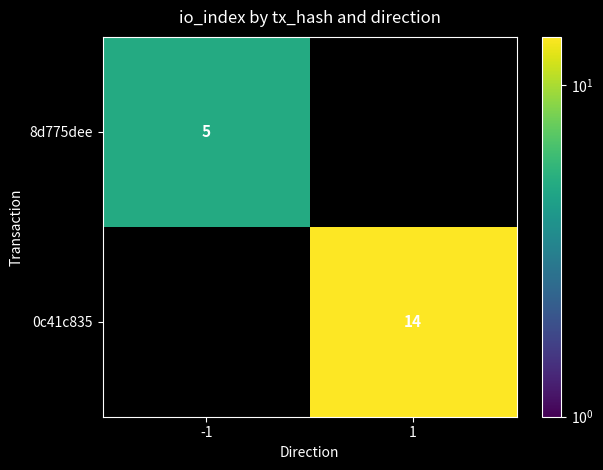

Is the value of 0c41c835 at 1 greater than the value of 8d775dee at -1?

Yes